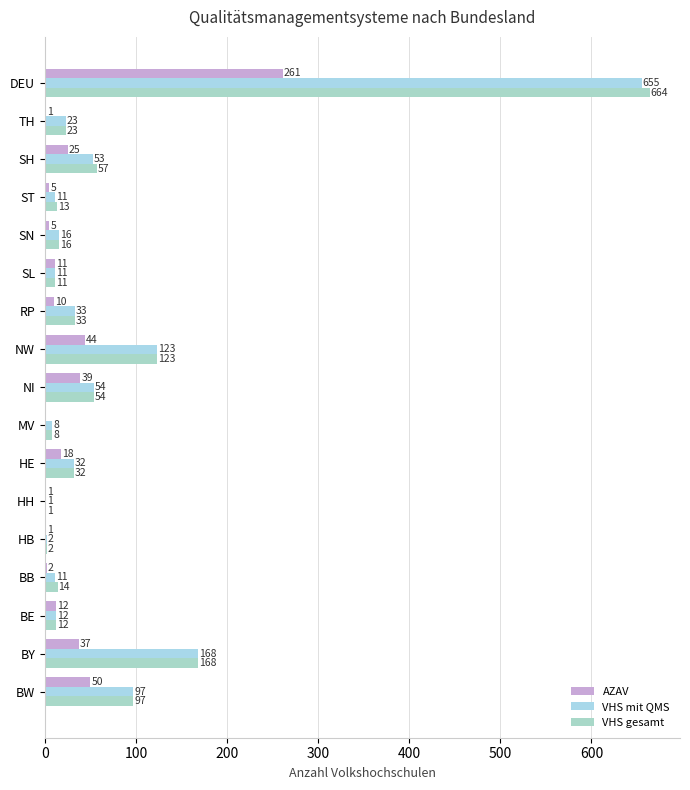

Which label corresponds to the largest value in the chart?

DEU